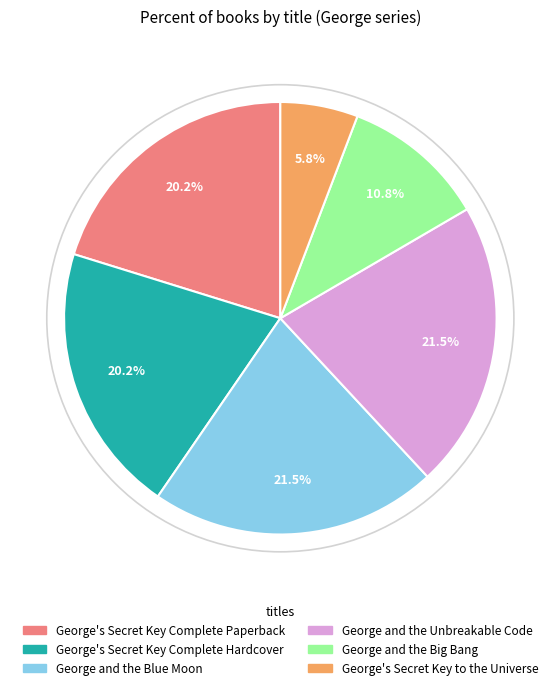

Does George and the Unbreakable Code represent more than half of the total?

No